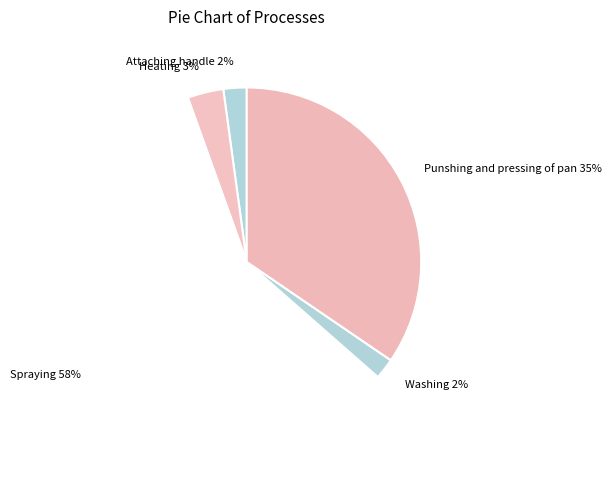

Is there a majority slice in this chart?

Yes